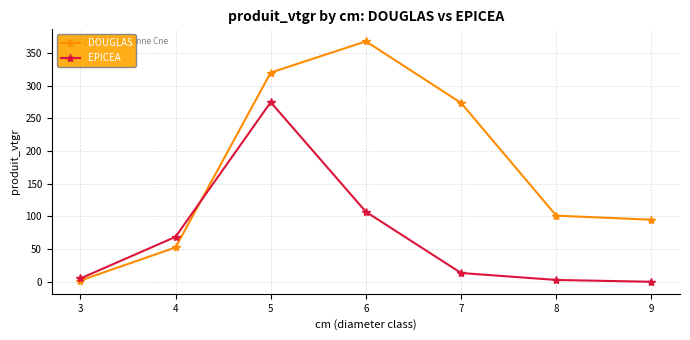

What are all the series names shown in the legend?

DOUGLAS, EPICEA